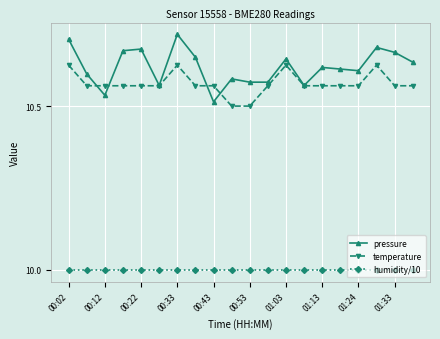

What is the value of the humidity/10 point at the 2nd from the left?

10.0